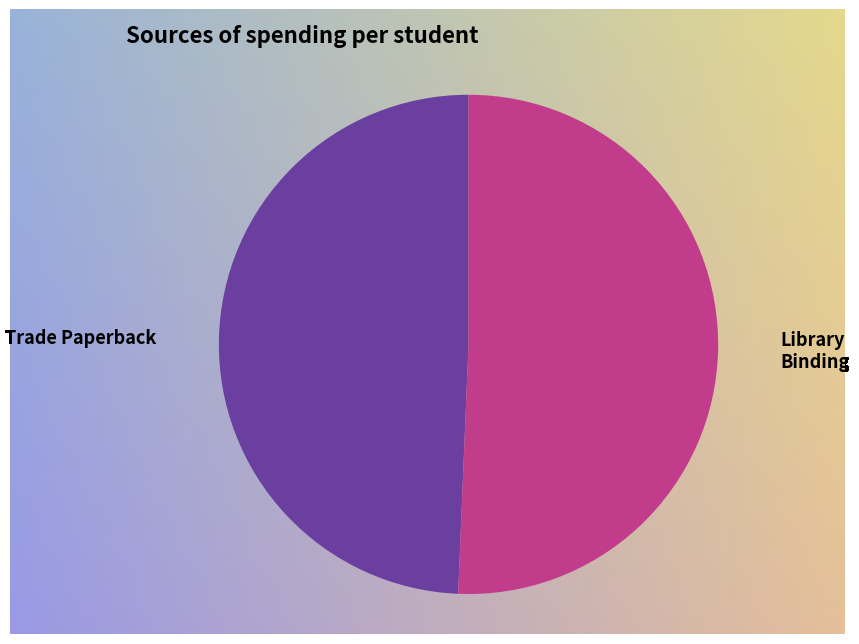

Which category has the smallest portion of the pie?

Trade Paperback